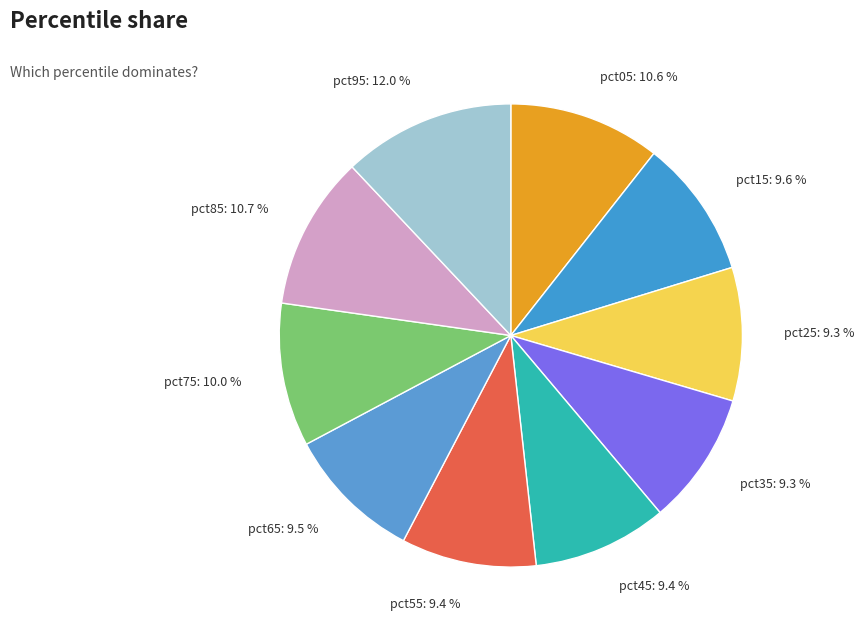

Count the number of slices in the pie.

10